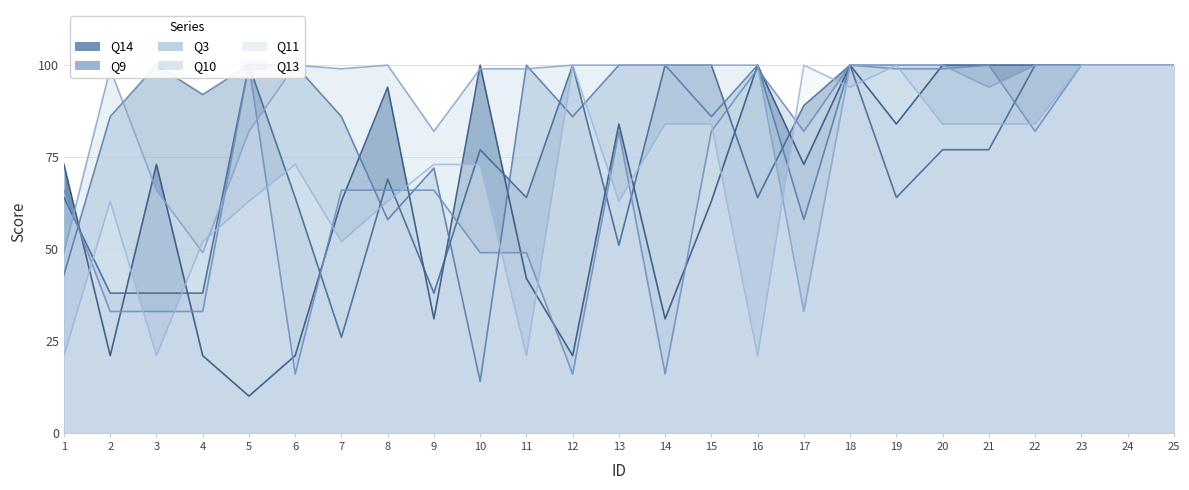

Does the chart have visible grid lines?

Yes